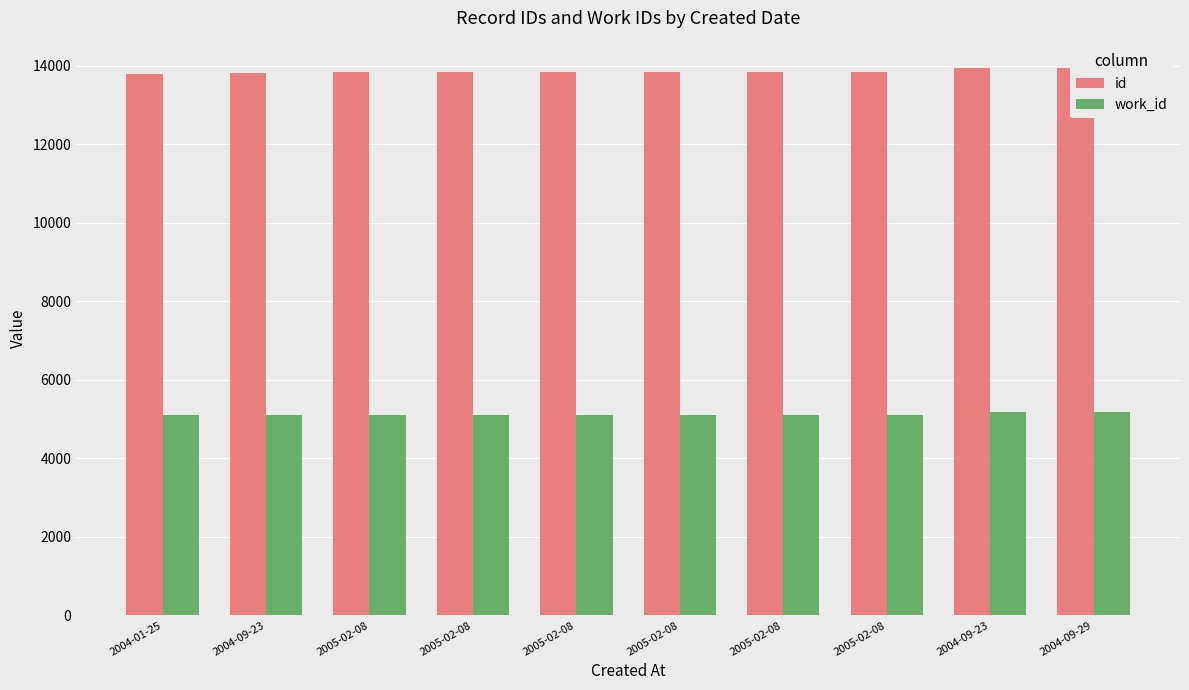

Is it true that work_id equals 5106 at 2005-02-08?

True